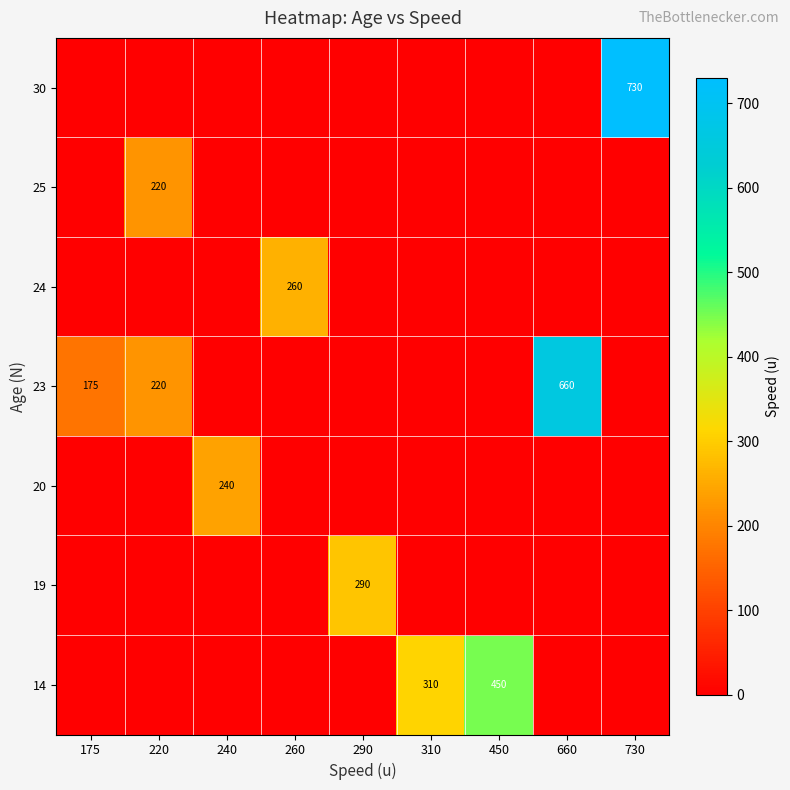

The 23 series shows 111 at 220. True or false?

False